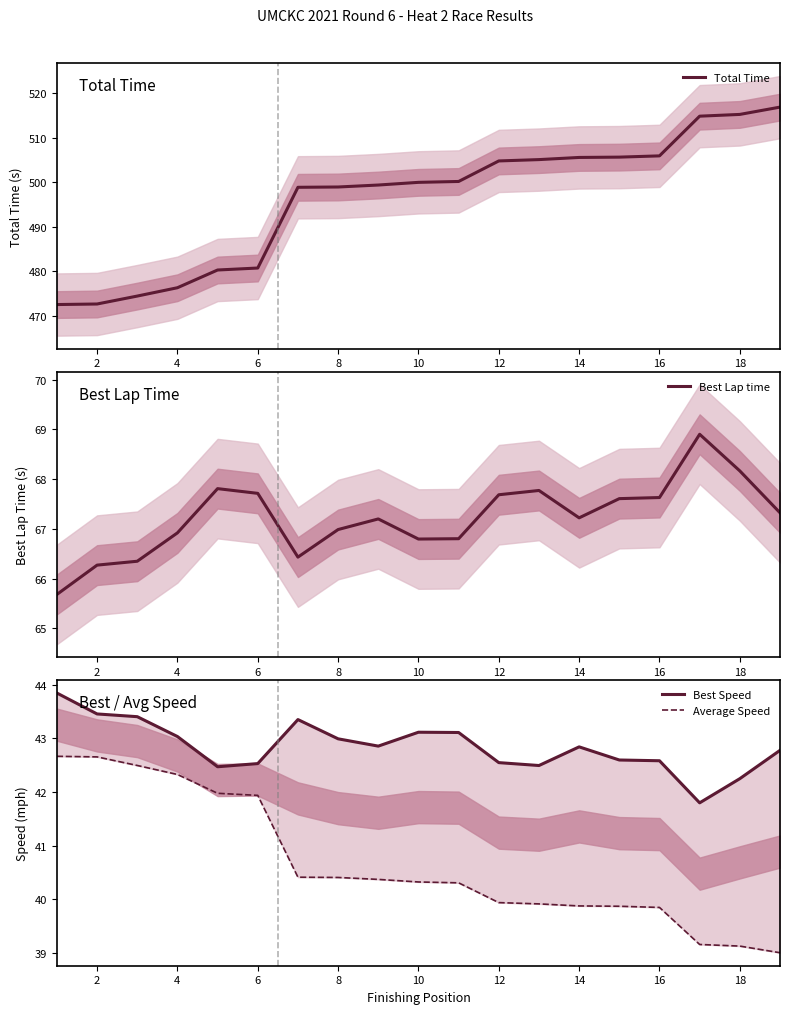

Between 0 and 12, which is larger?

12